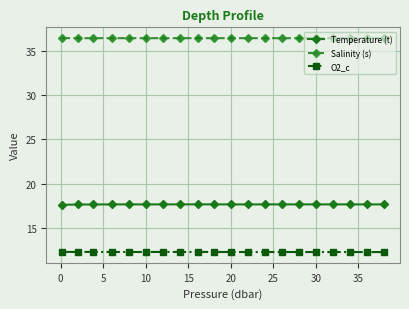

Which series has the largest total across all categories?

Salinity (s)